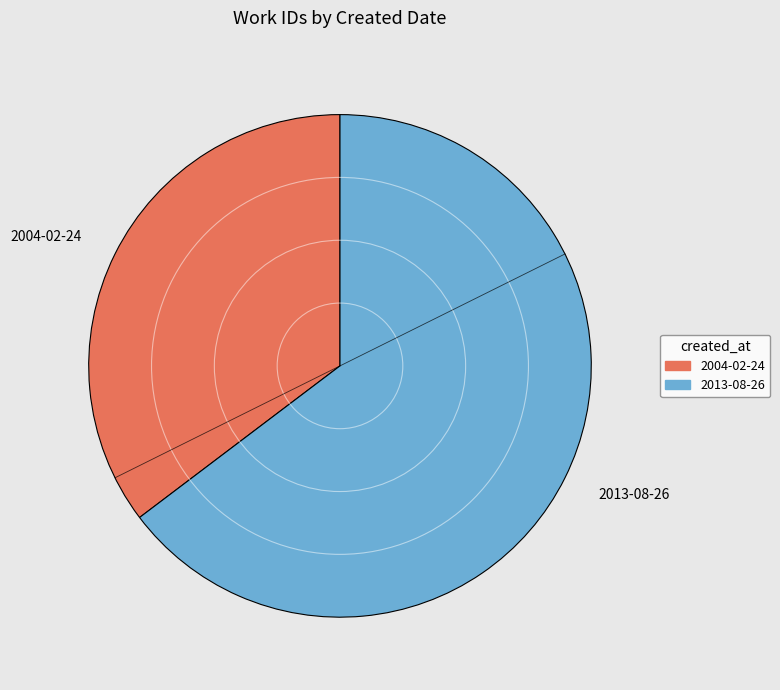

Which has a higher value, 2004-02-24 or 2013-08-26?

2013-08-26